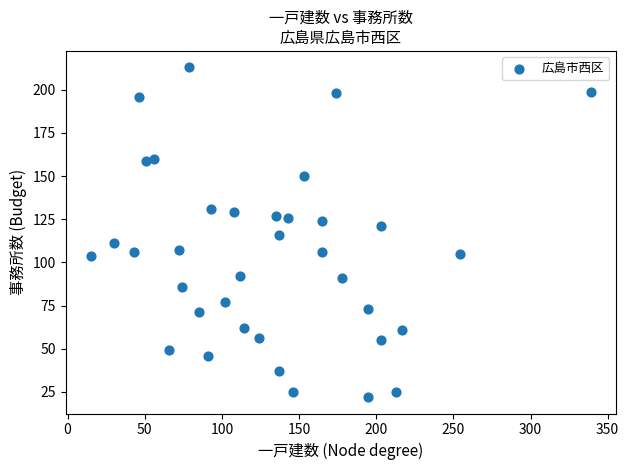

What is the range of X values (max minus min)?

324